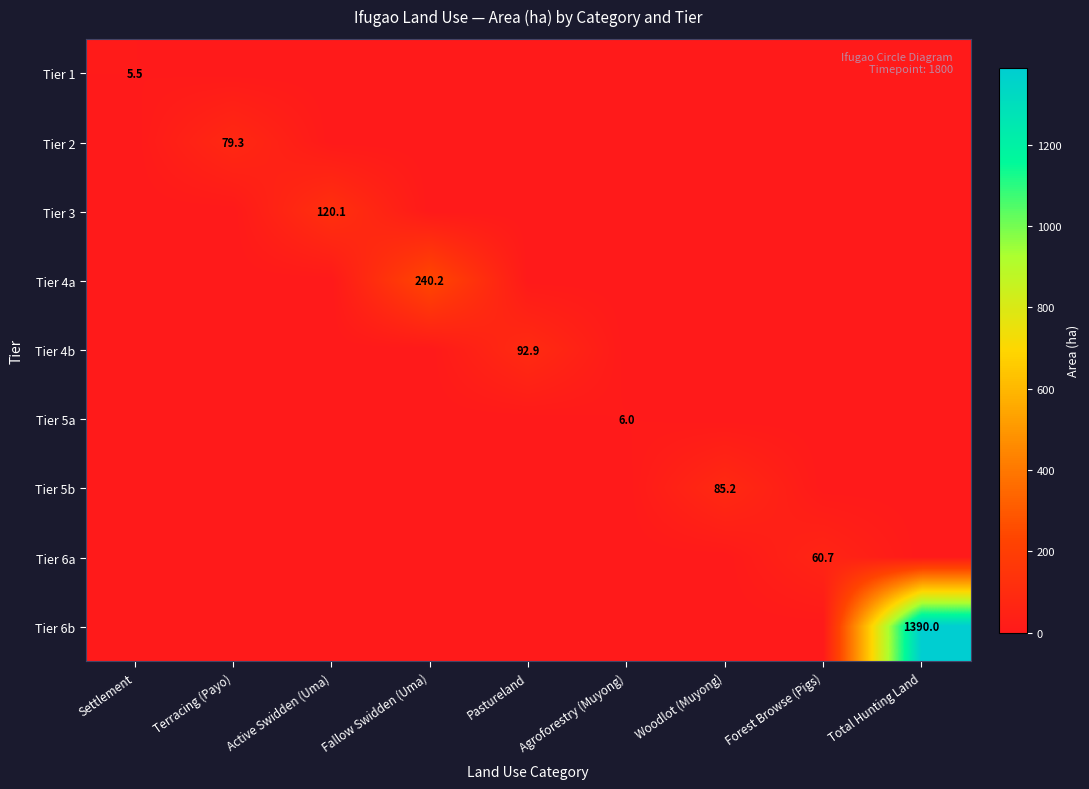

What is the difference between the highest and lowest values at Forest Browse (Pigs)?

60.7